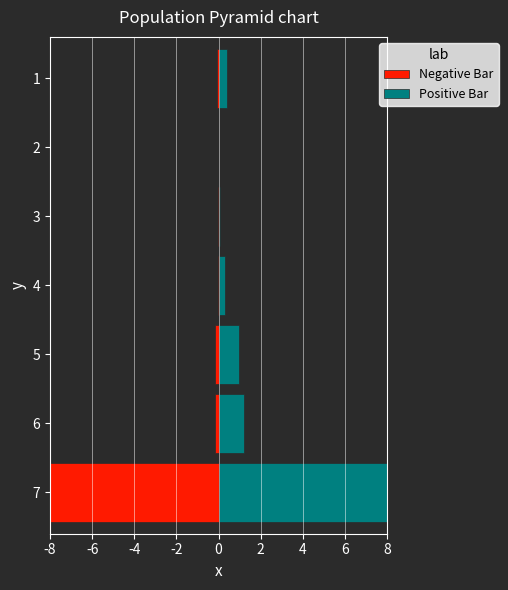

Is the value of Negative Bar at 4 greater than the value of Positive Bar at 2?

No